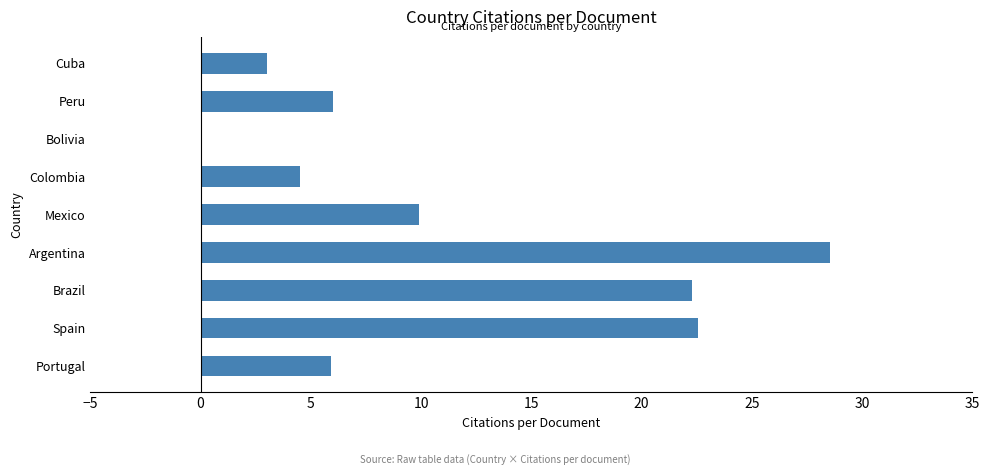

What value does the data have at Peru?

6.0